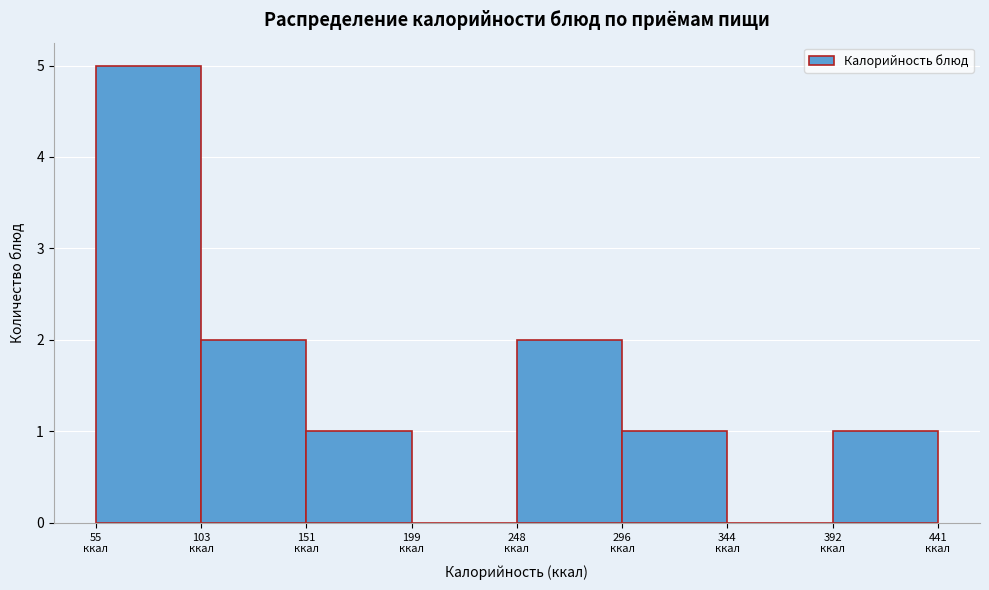

Reading left to right, transcribe this chart: for each bar, give the range it covers on the x-axis and its height. Neither the bar edges nor the heights are printed on the chart, so give them approximately, as read against the axes.

55 to 105: 5
105 to 150: 2
150 to 200: 1
200 to 250: 0
250 to 295: 2
295 to 345: 1
345 to 395: 0
395 to 440: 1